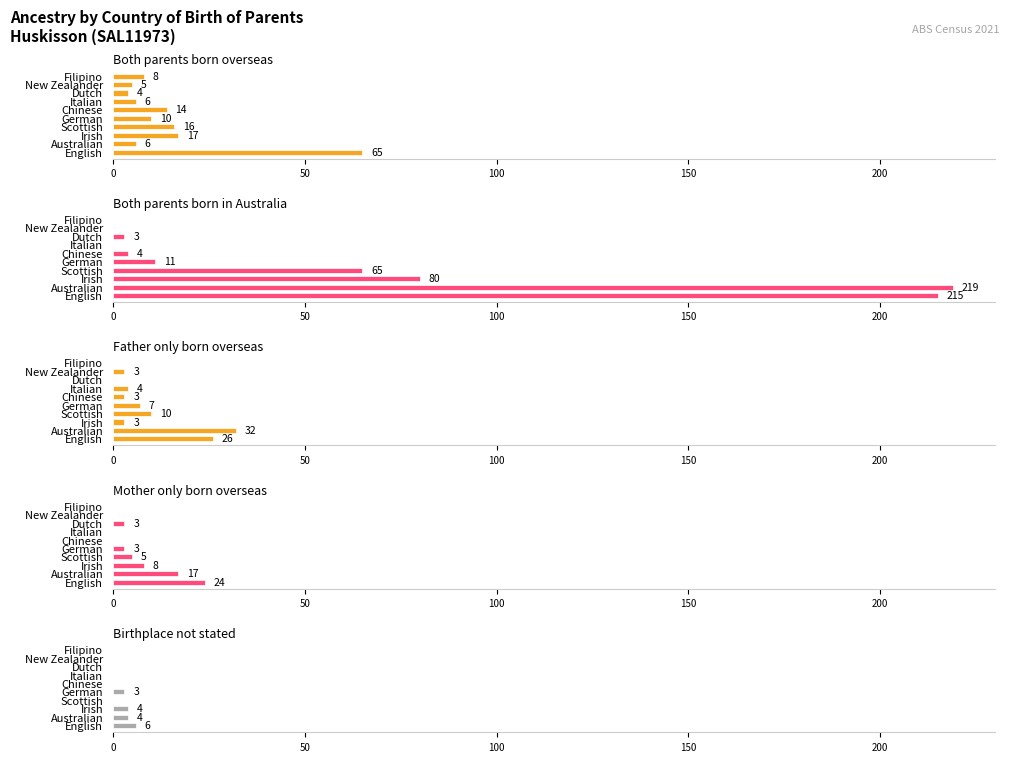

How many distinct data groups are displayed?

5